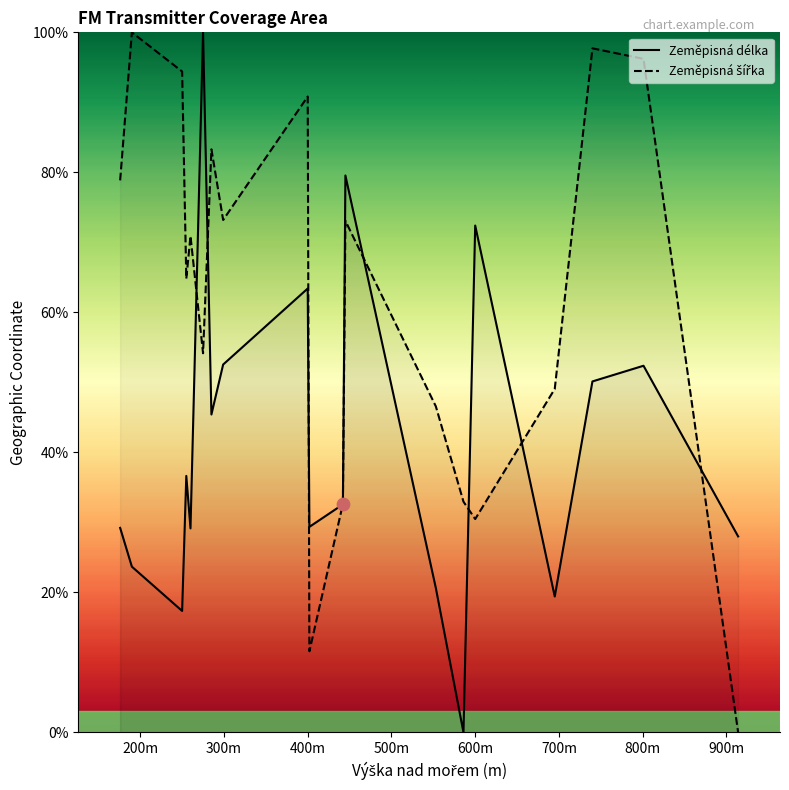

What is the total value across all series at 600m?

102.9